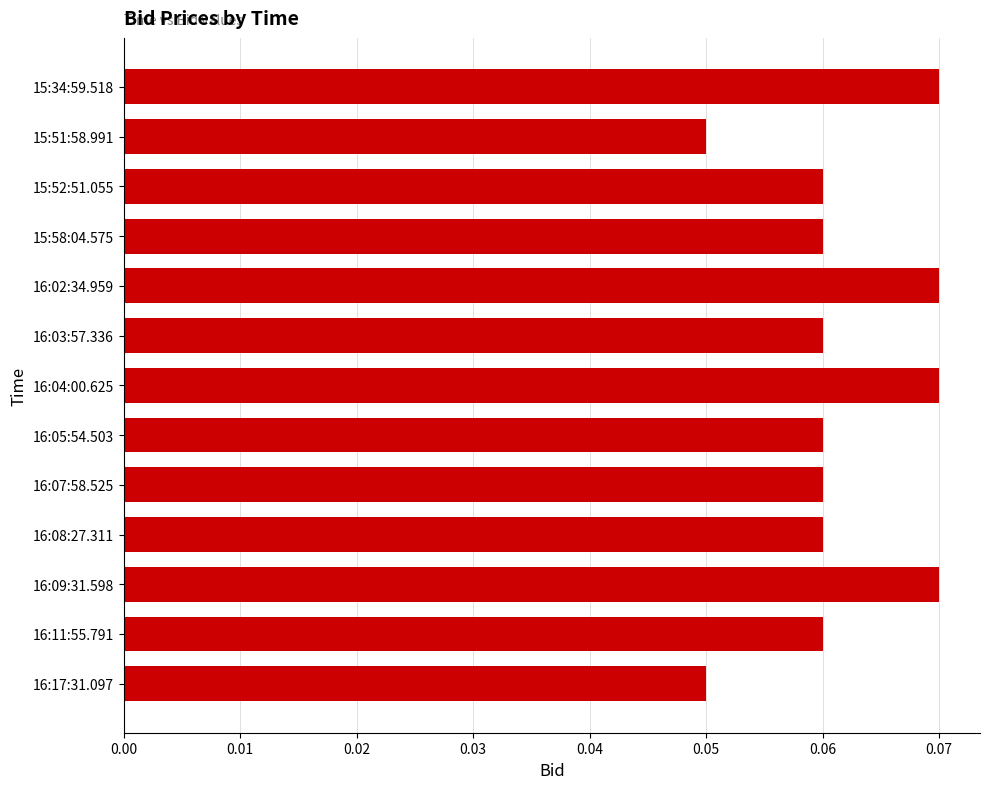

Are the bars horizontal?

Yes